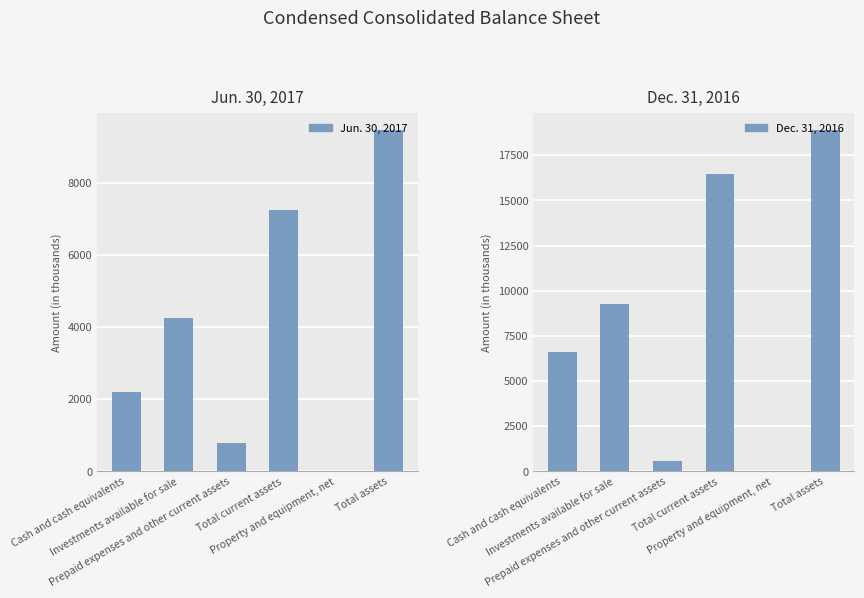

What is the value of the Dec. 31, 2016 bar at the 2nd from the left?

9249